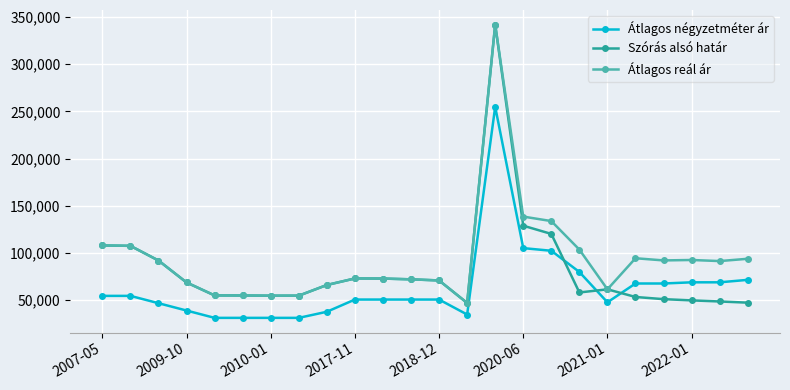

What is the sum of all Átlagos négyzetméter ár values?

1529448